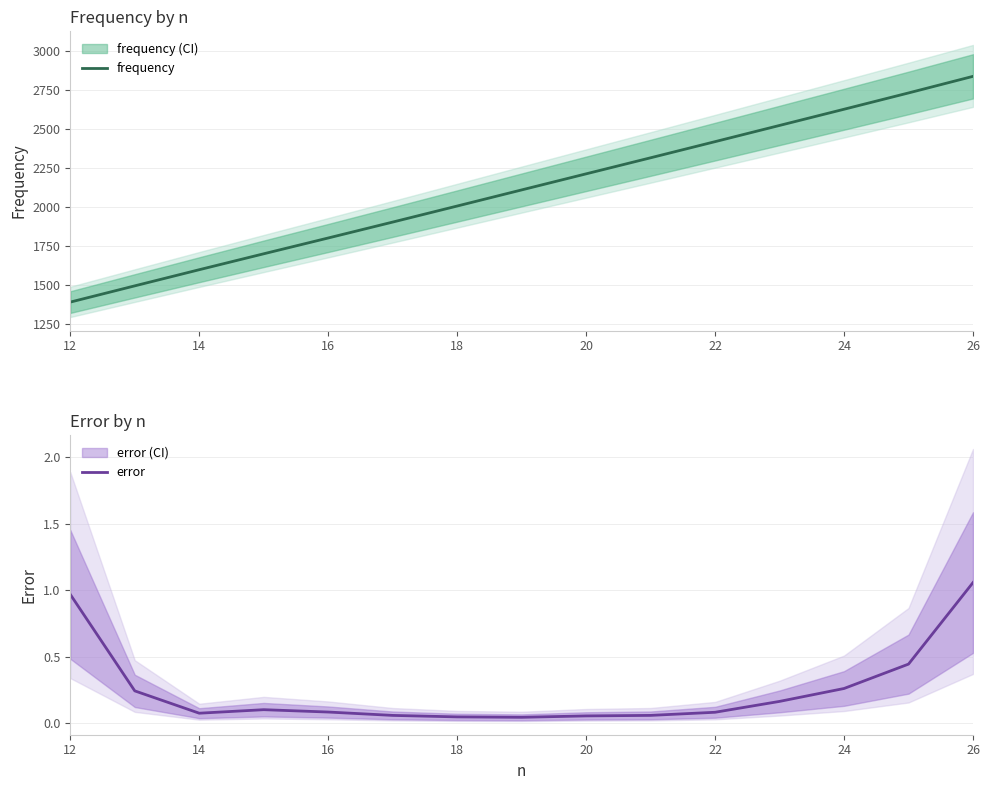

True or false: frequency and error cross at least once.

False